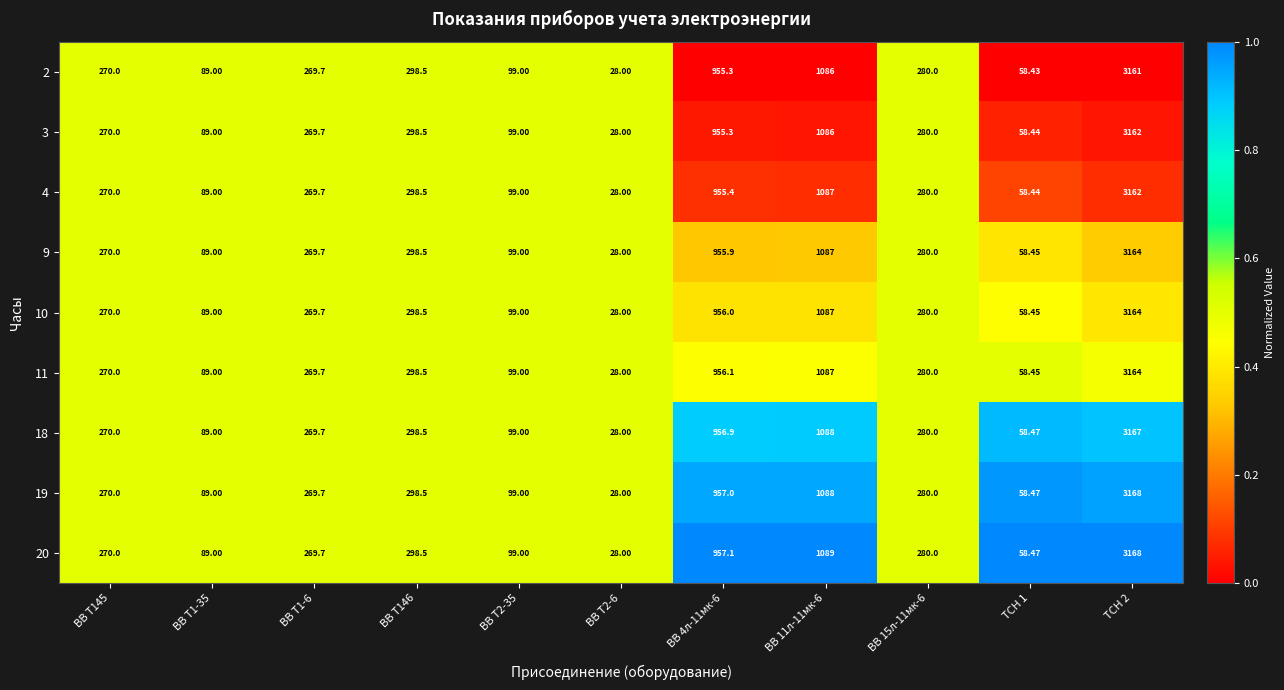

Is the value of 9 at ВВ Т1-35 greater than the value of 4 at ВВ 4л-11мк-6?

No